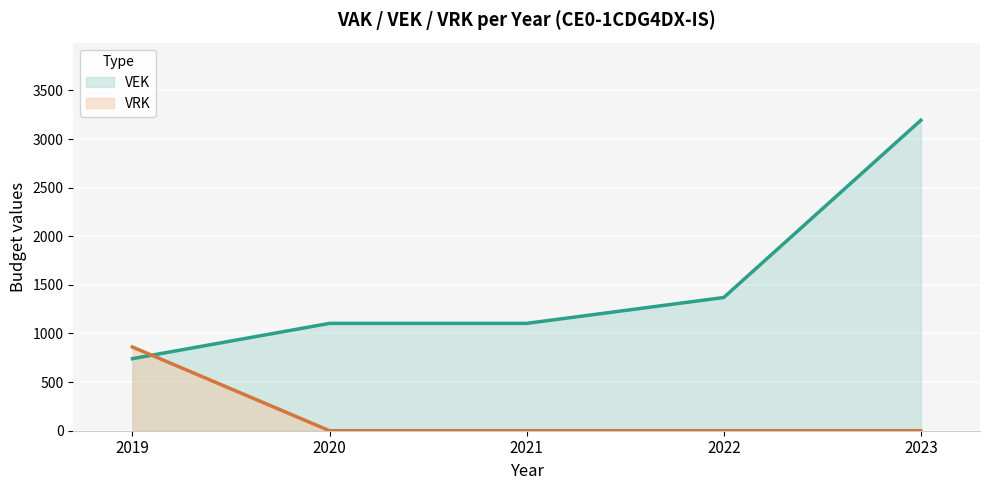

What is the total value across all series at 2020?

1104